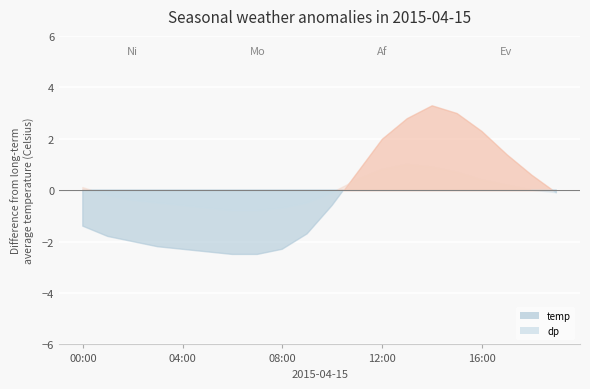

Rank the series at 13:00 from highest to lowest value.

temp, dp